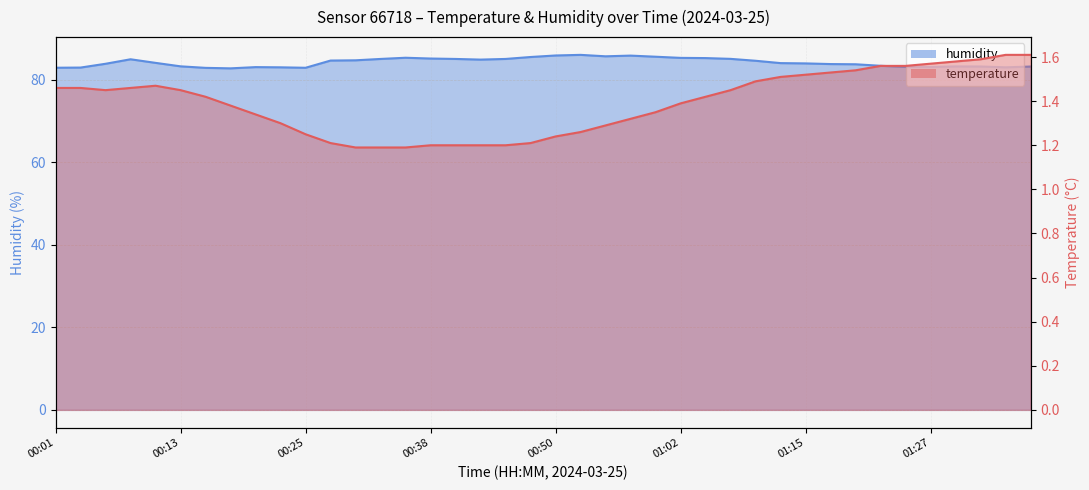

Where is the first local minimum for humidity?

00:18